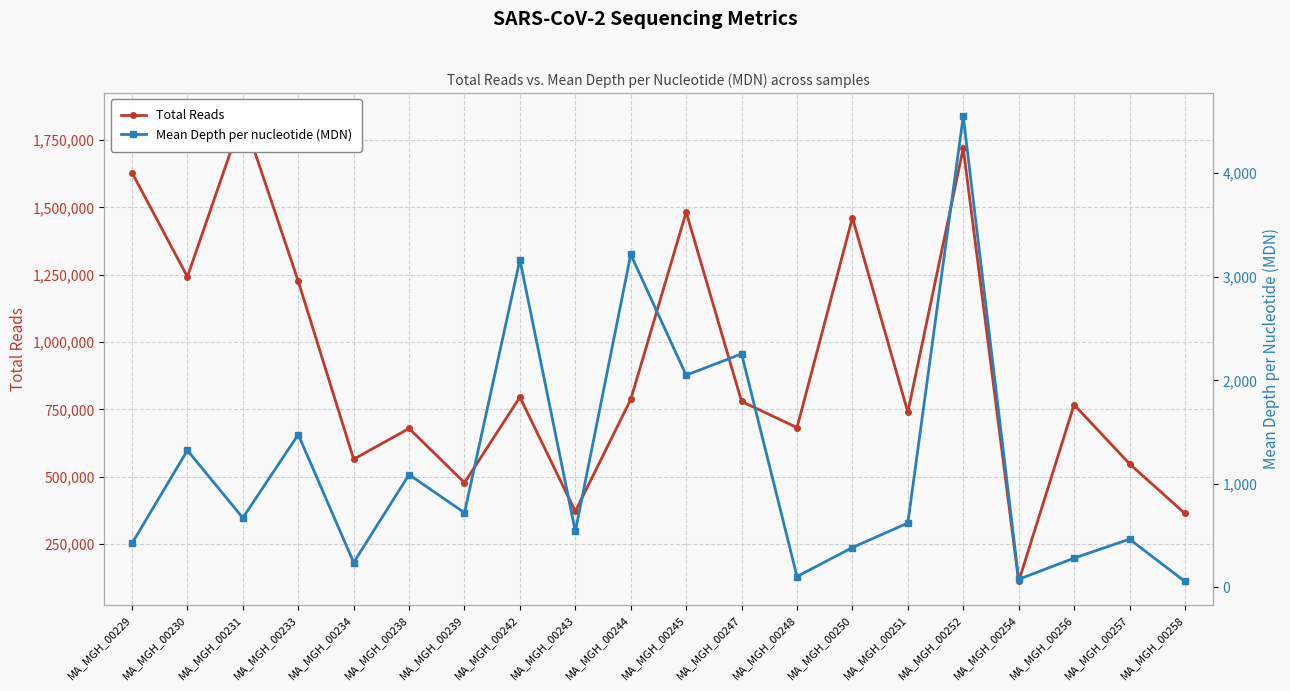

True or false: Mean Depth per nucleotide (MDN) has more than 1 interior local peaks.

True